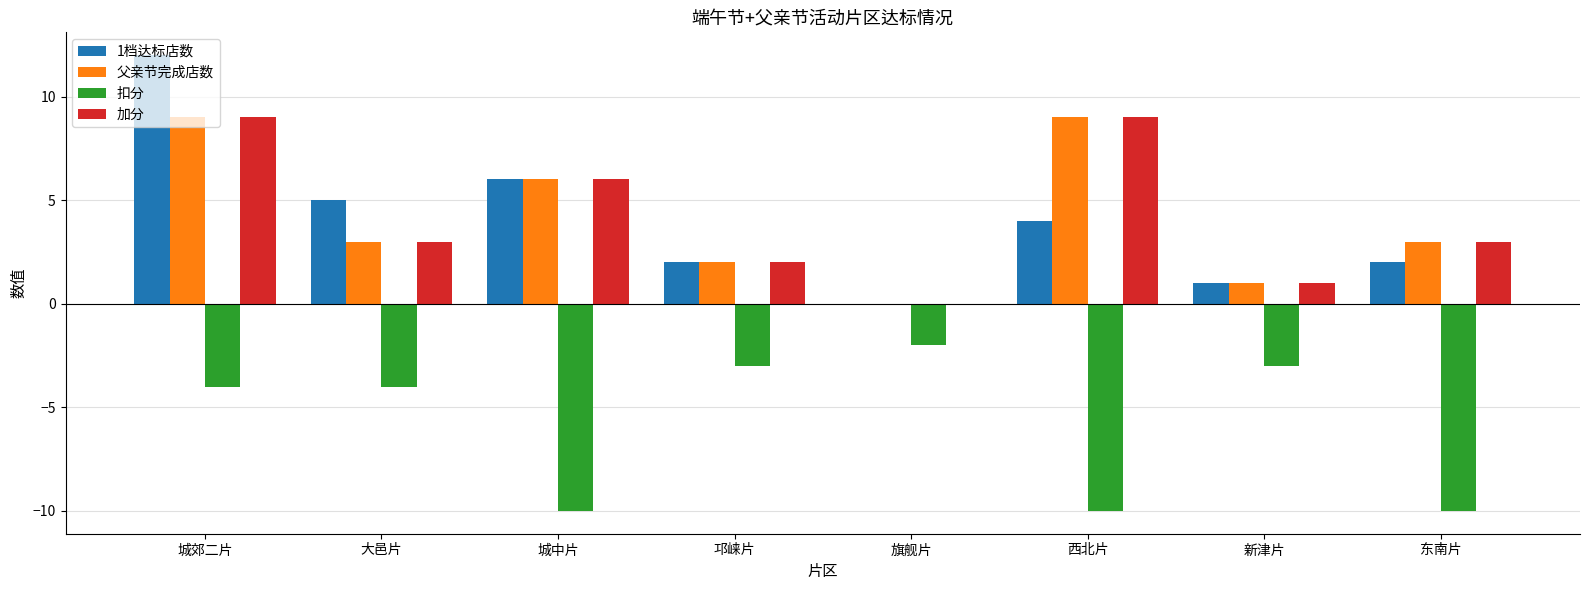

The 1档达标店数 series shows 2 at 西北片. True or false?

False